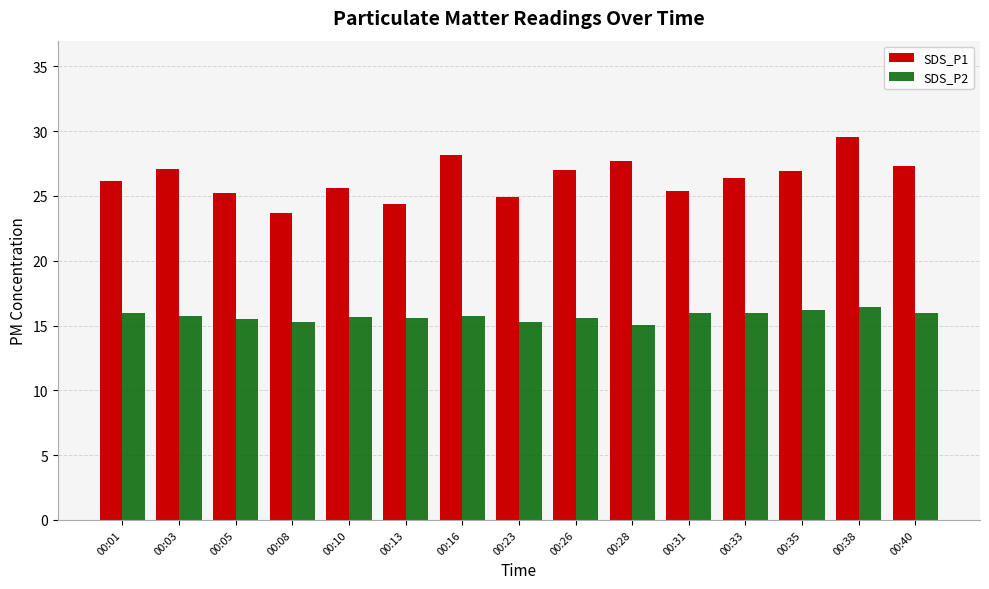

What is the value of the SDS_P2 bar at the 8th from the left?

15.3